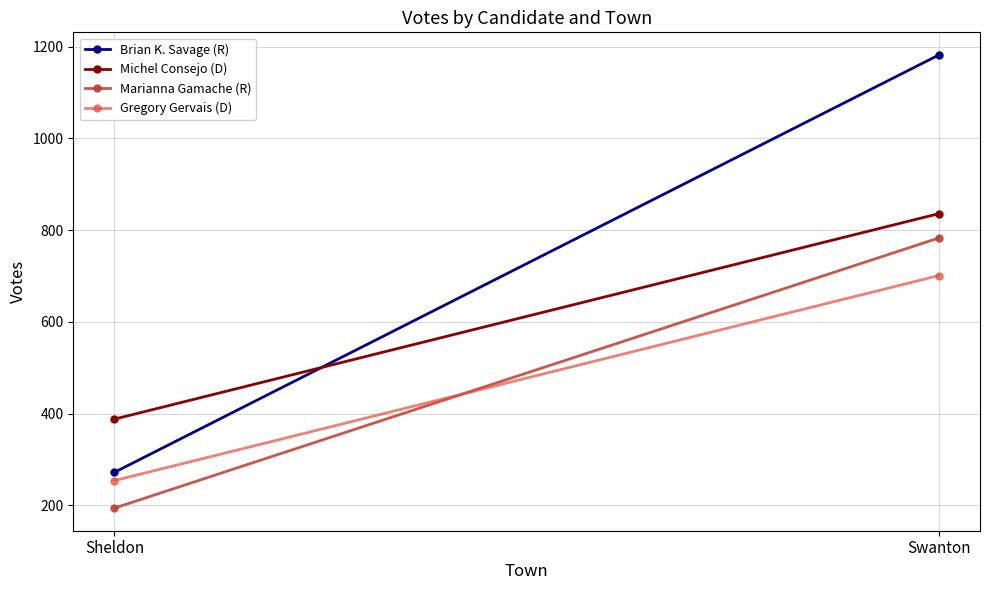

What is the difference between the Brian K. Savage (R) values at Swanton and Sheldon?

910